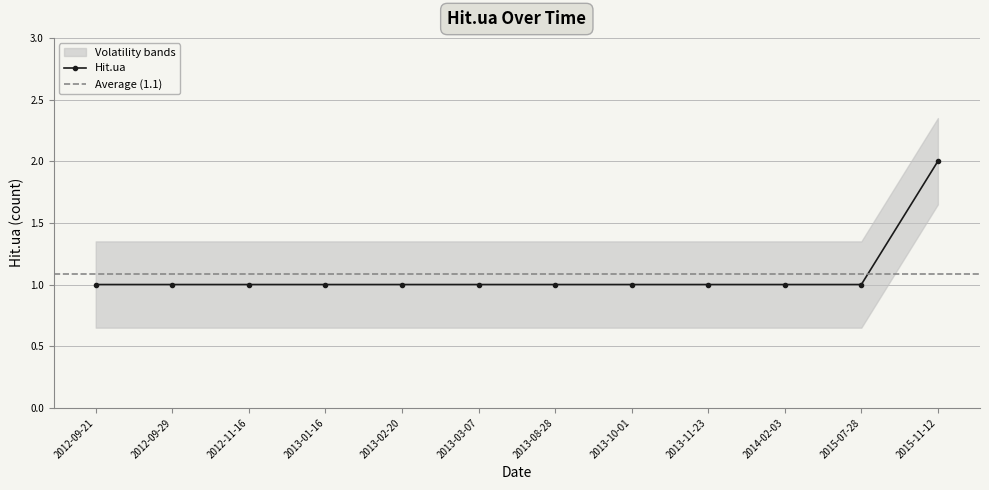

True or false: there are more than 2 points higher than both neighbors.

False